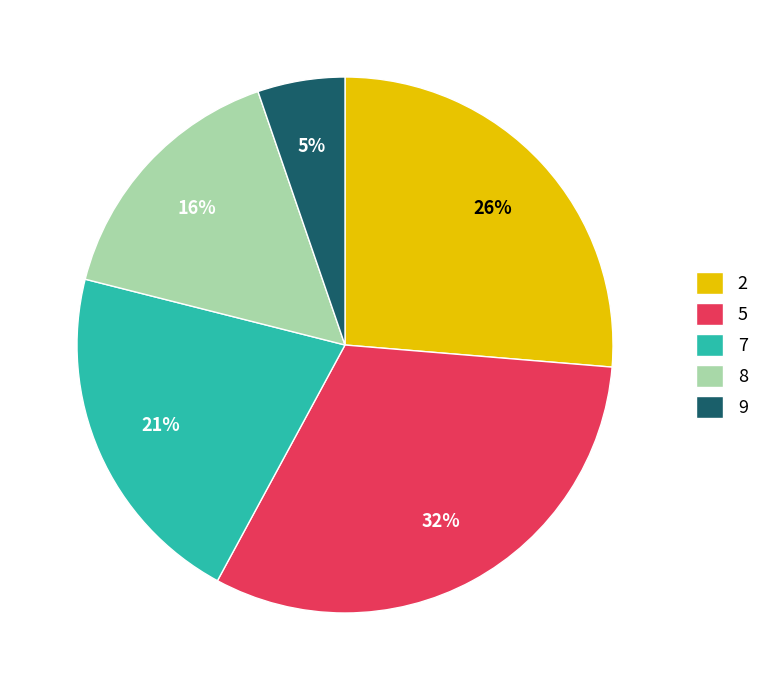

Does 7 represent more than half of the total?

No